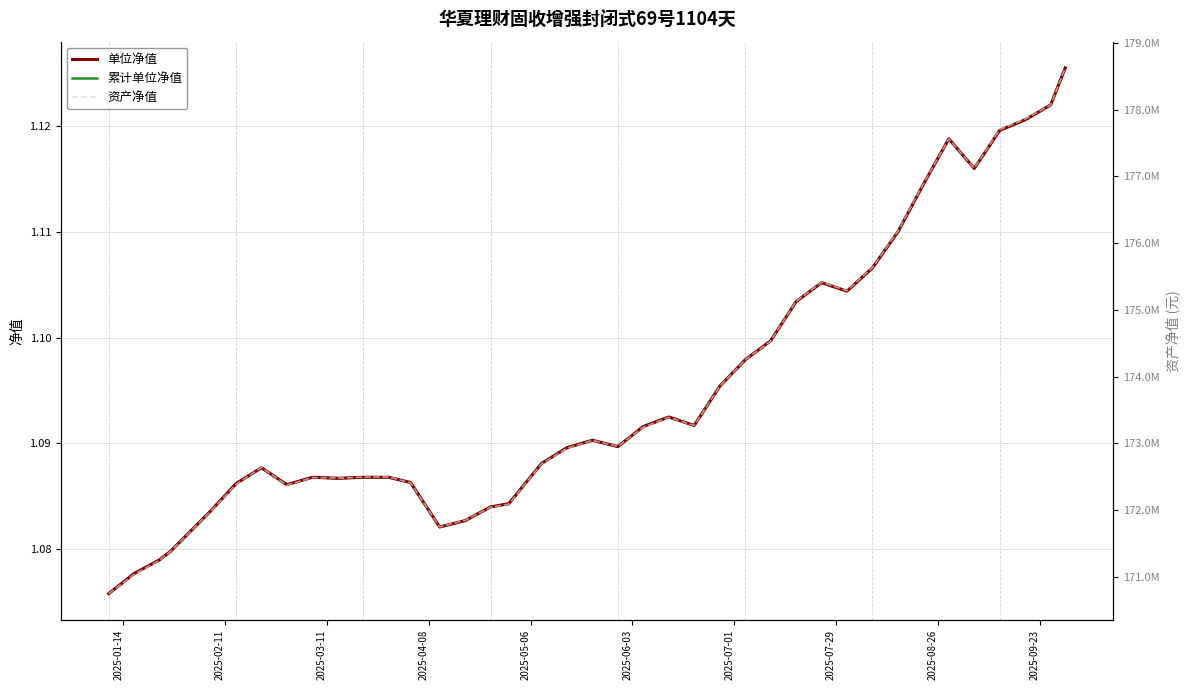

What are all the series names shown in the legend?

单位净值, 累计单位净值, 资产净值